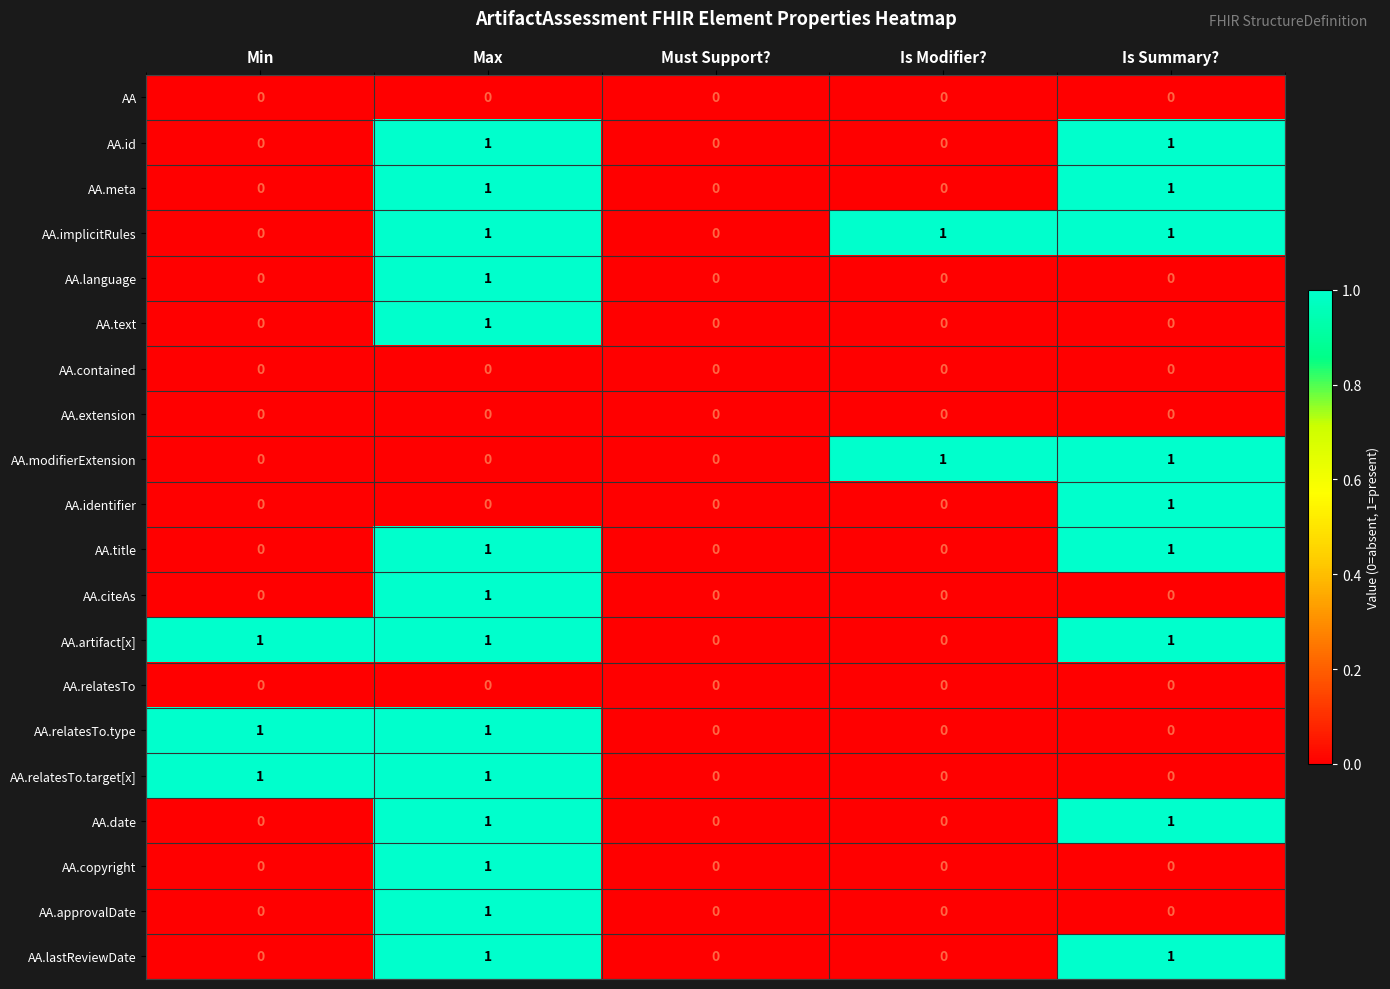

The AA series shows 0 at Is Summary?. True or false?

True